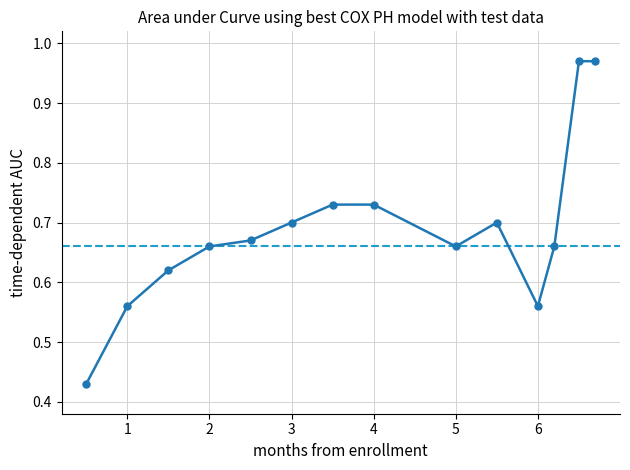

What is the sum of all values?

9.6